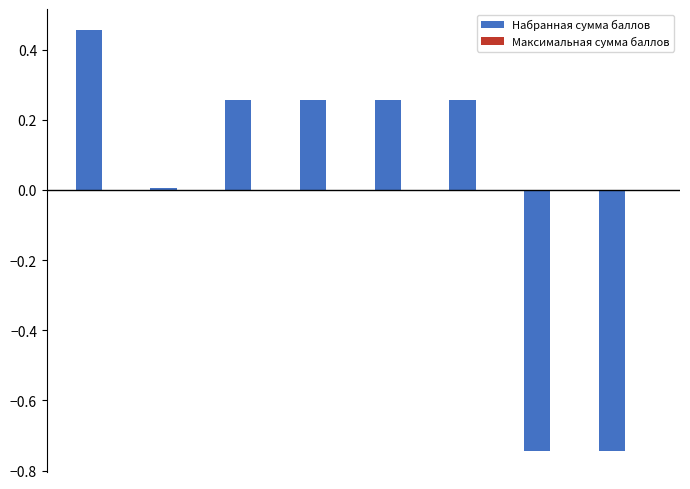

How many bars are there in total?

8